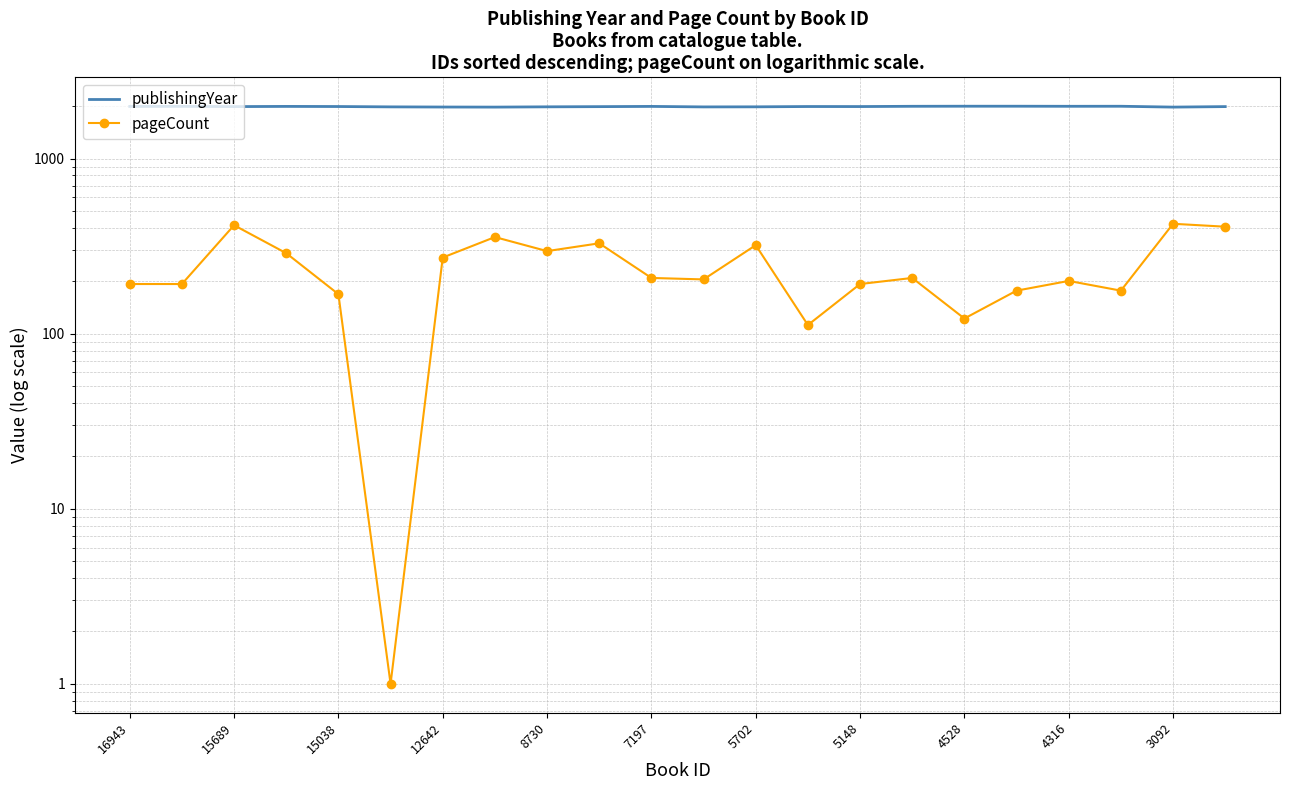

At how many categories does at least one series exceed 1335?

22